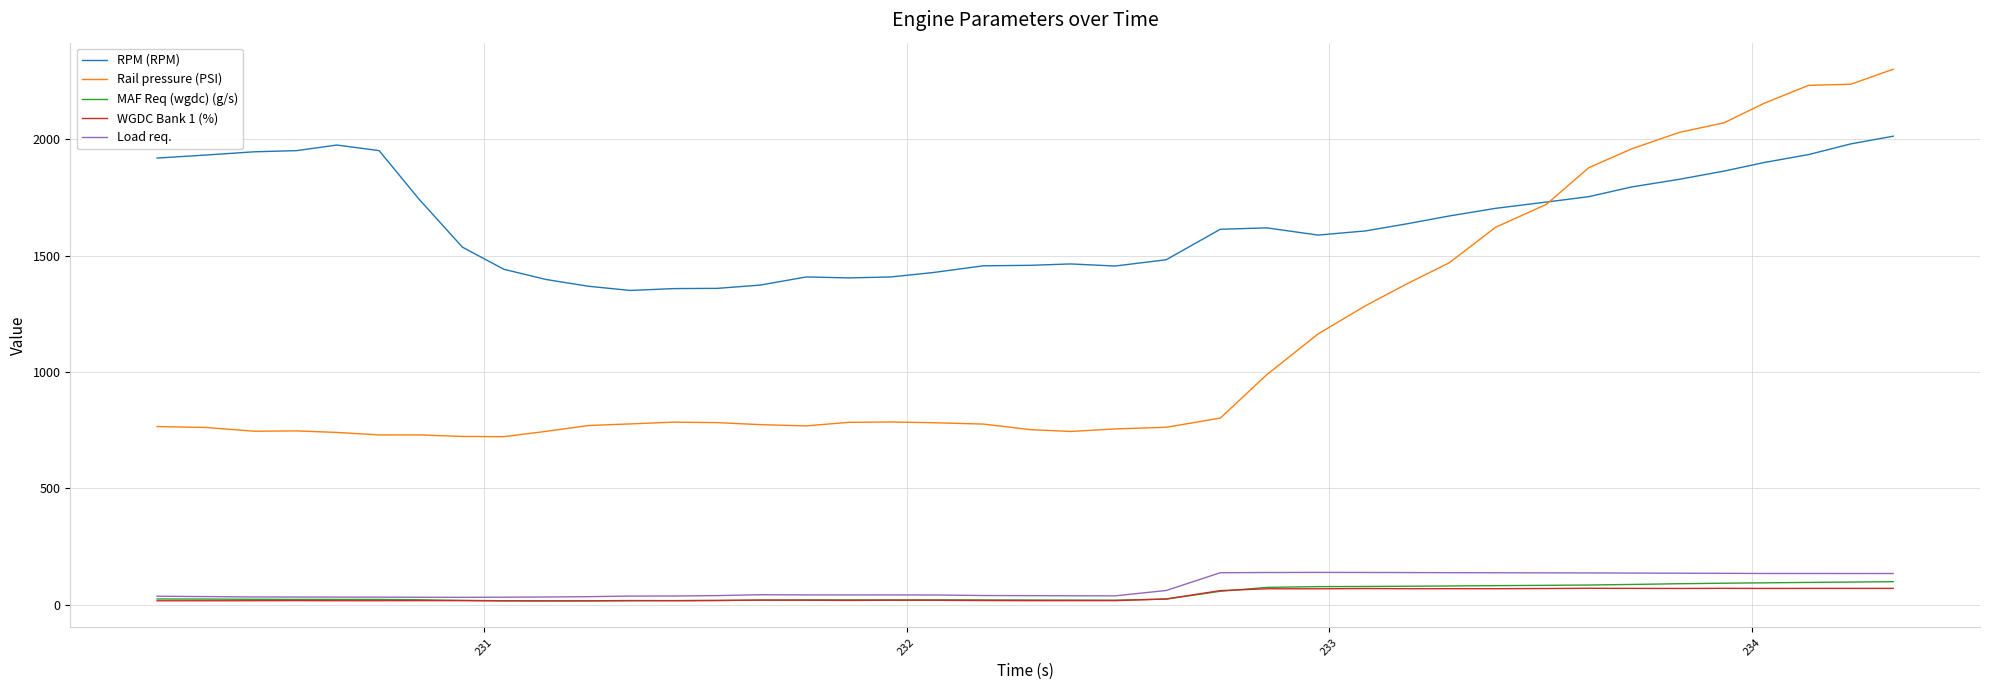

Which series has the widest spread of values?

Rail pressure (PSI)